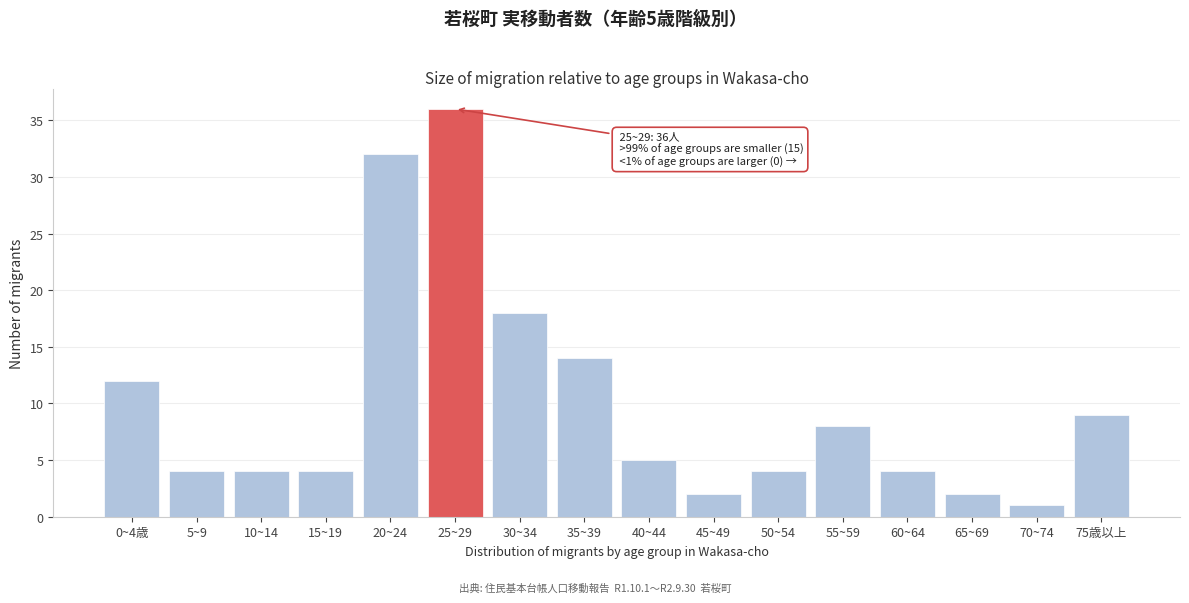

Reading left to right, transcribe all the data shown in this chart.

12	4	4	4	32	36	18	14	5	2	4	8	4	2	1	9